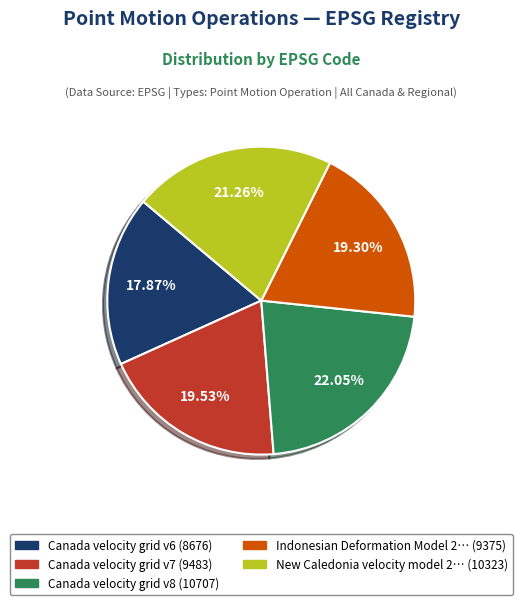

Is there any slice that represents more than half of the pie?

No